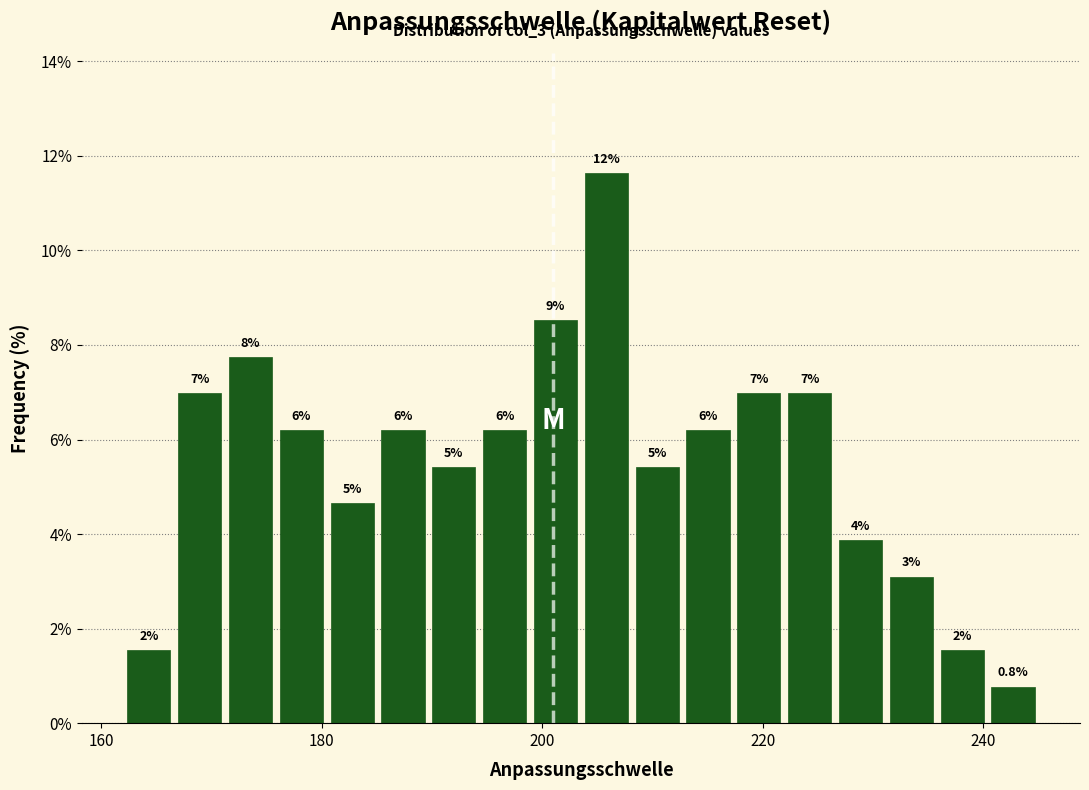

Around what value on the x-axis is the tallest bar? Give the approximate position of its centre, as read against the axis.

206